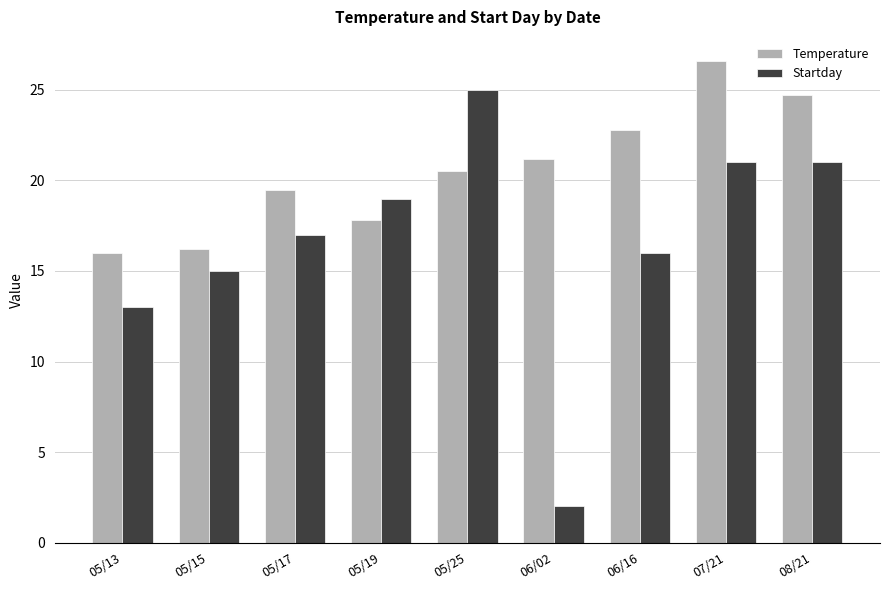

Which series has the widest spread of values?

Startday